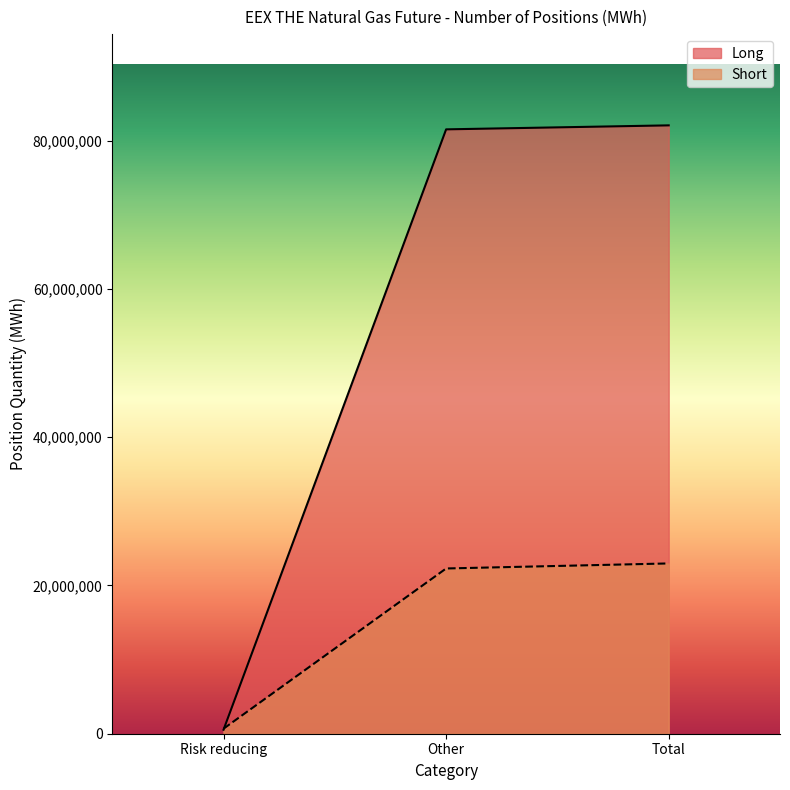

Which series has the largest range (max minus min)?

Long